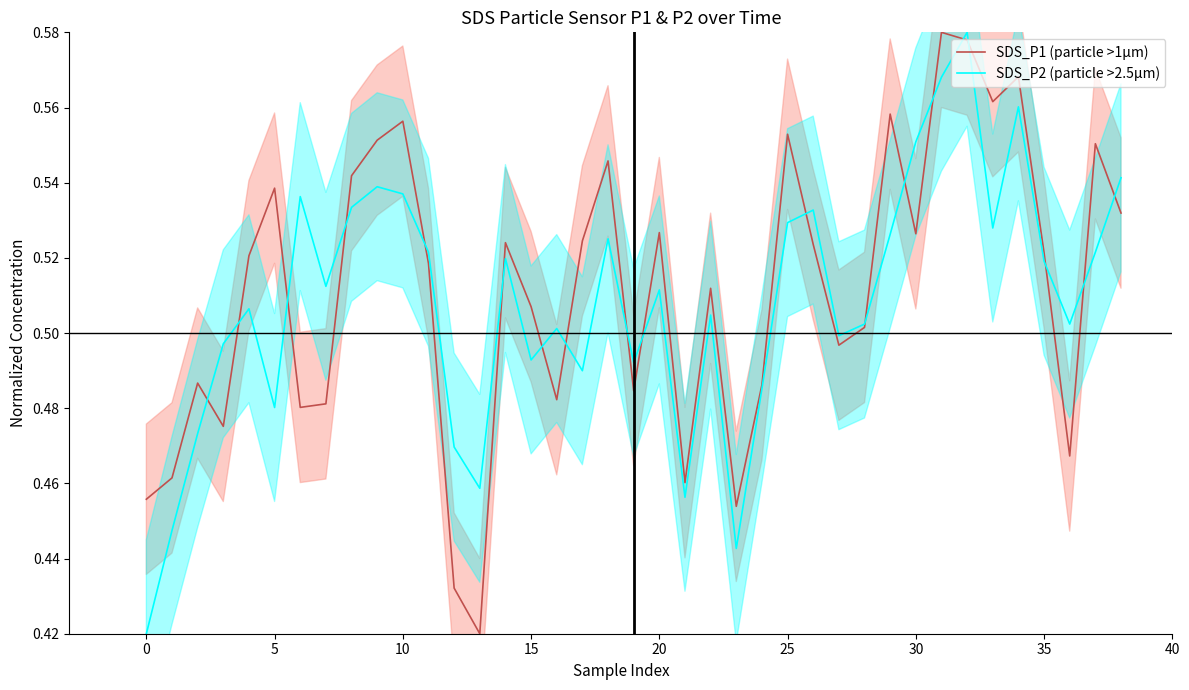

How many series are shown in this chart?

2